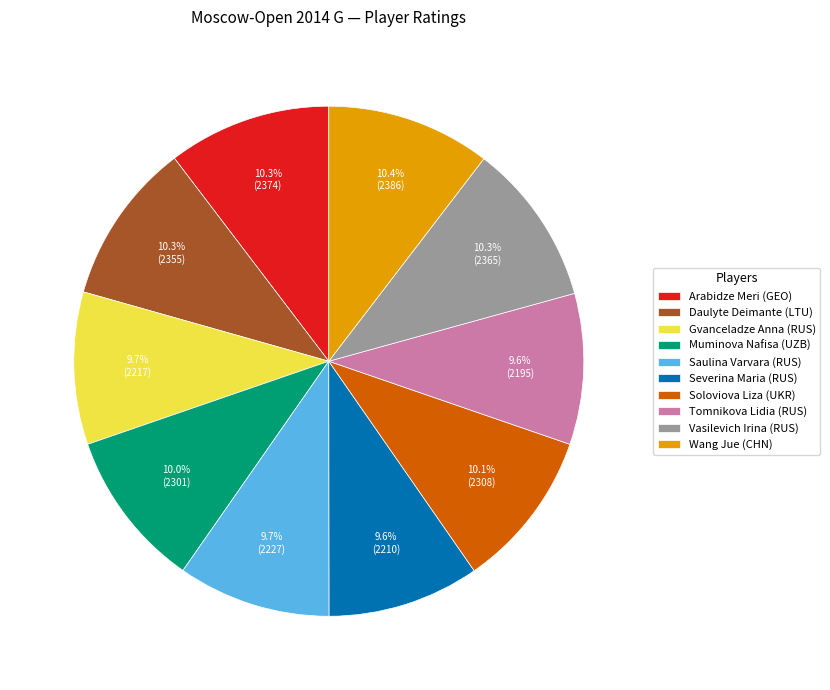

The Wang Jue (CHN) slice represents 10% of the pie. True or false?

True